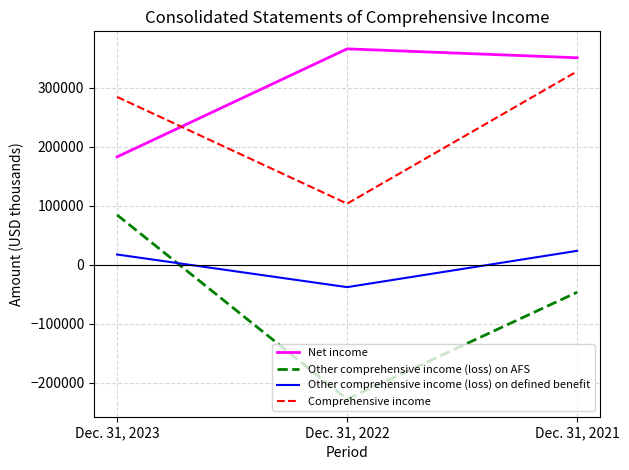

At which category is the sum across all series the highest?

Dec. 31, 2021